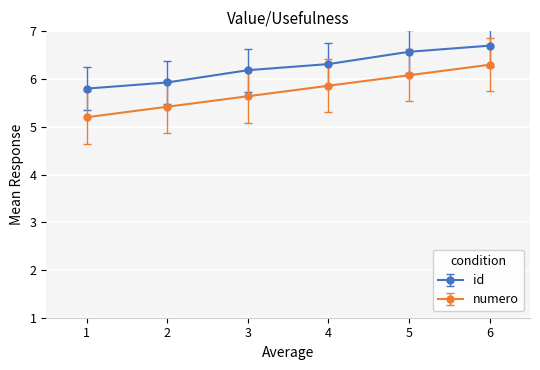

What is the spread (max minus min) of values at 4?

0.5